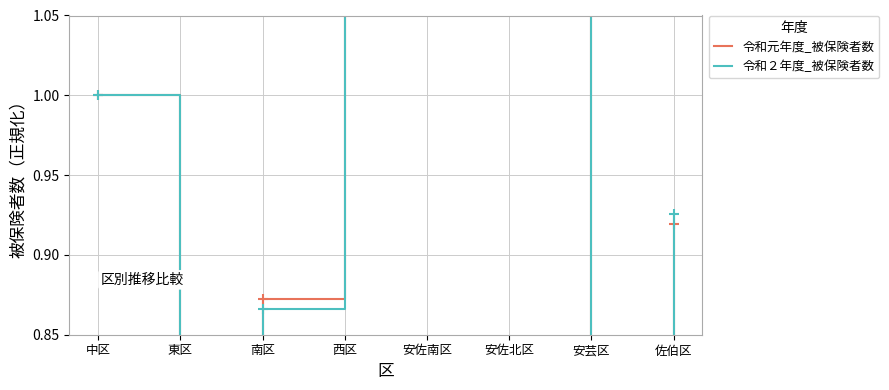

True or false: 令和元年度_被保険者数 has more than 1 interior local peaks.

False